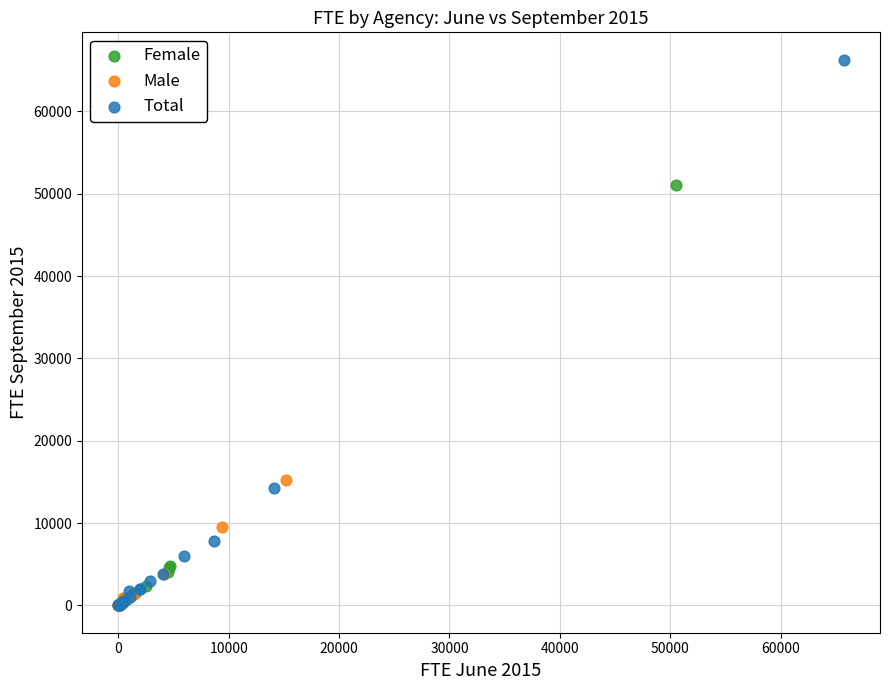

What are all the series names shown in the legend?

Female, Male, Total